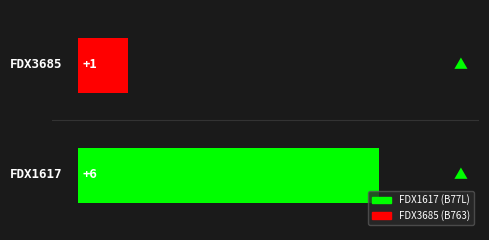

What is the greatest value displayed?

6